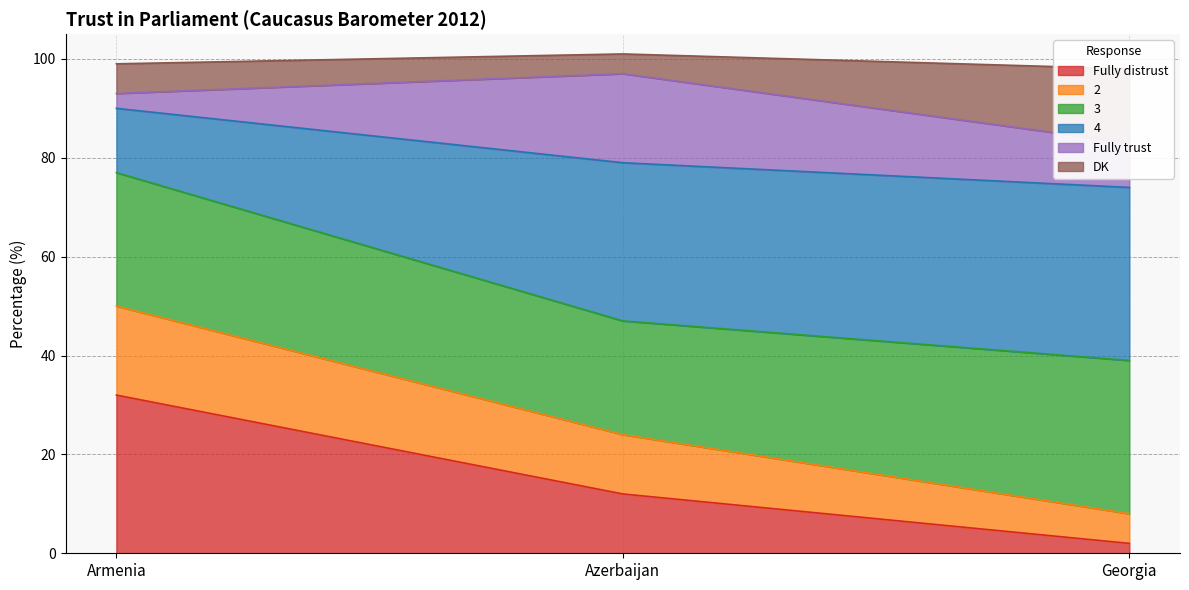

Which category has the highest value in the Fully distrust series?

Armenia